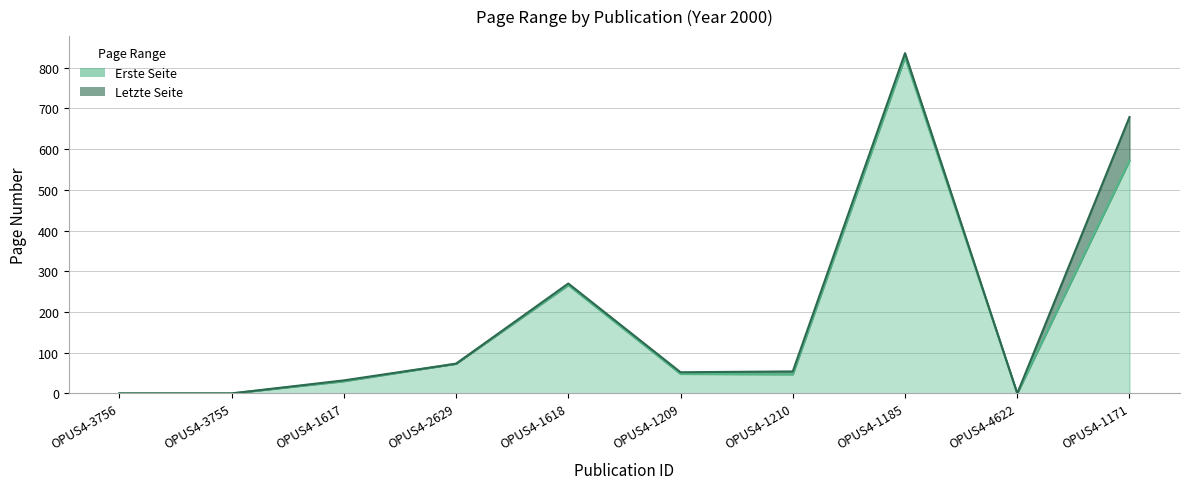

What is the sum of all Letzte Seite values?

1996